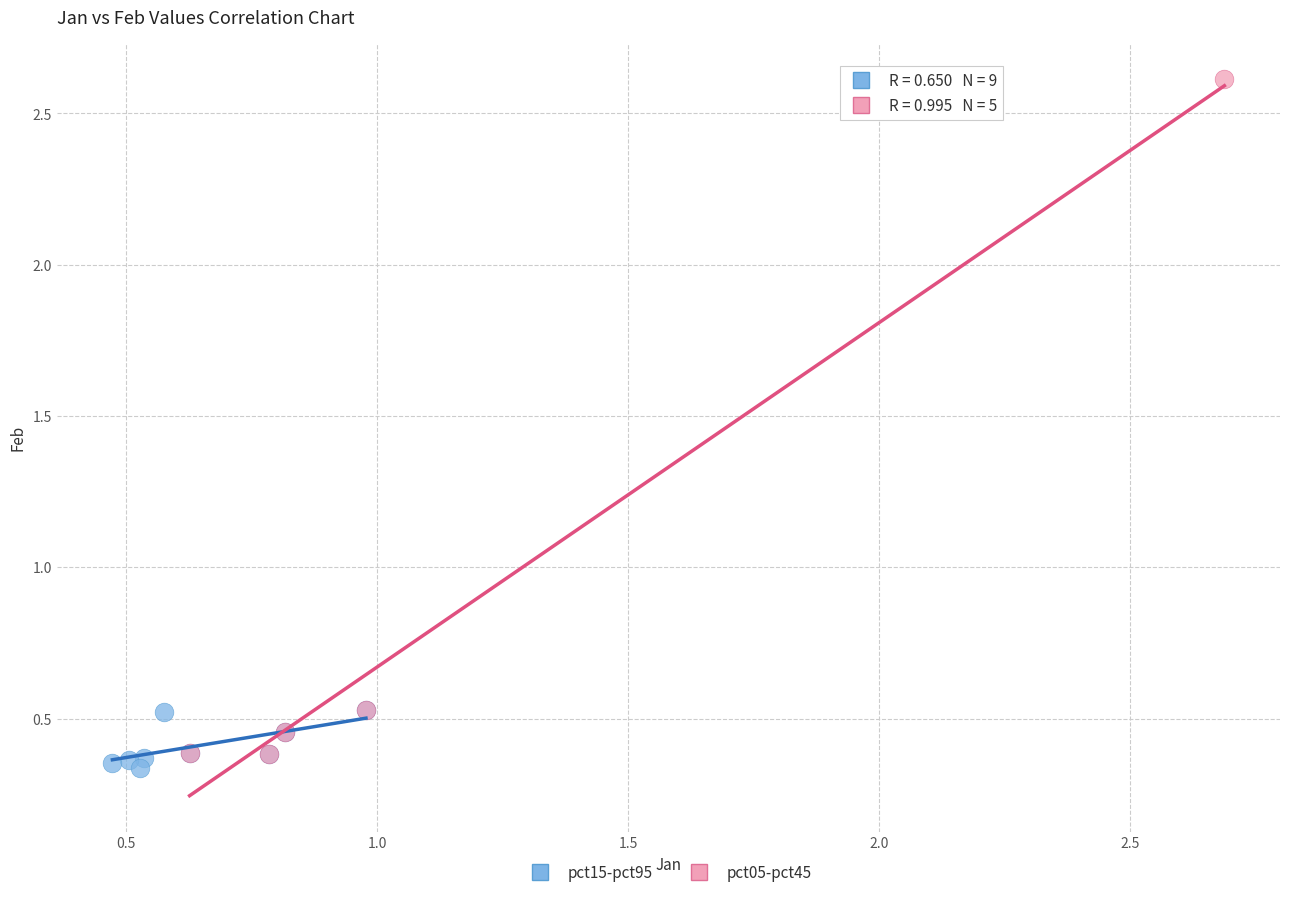

What are all the series names shown in the legend?

pct15-pct95, pct05-pct45